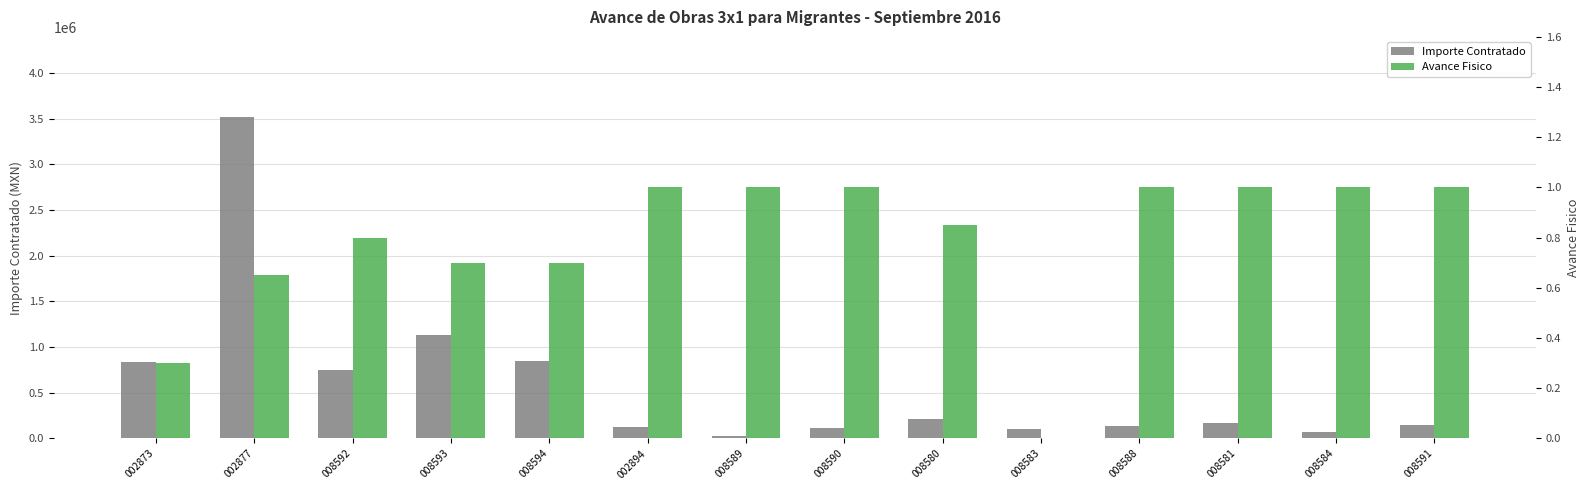

What are all the series names shown in the legend?

Importe Contratado, Avance Fisico